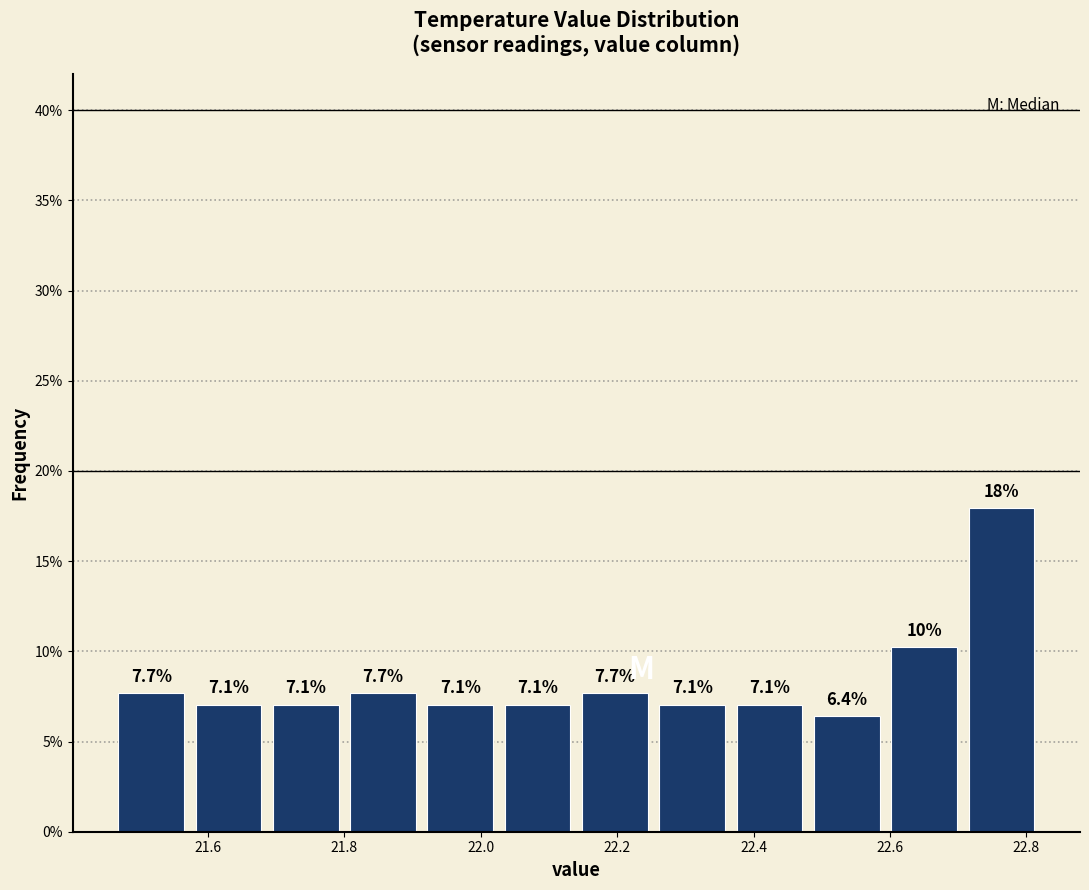

Over which range of the x-axis is the bar tallest?

22.70 to 22.82